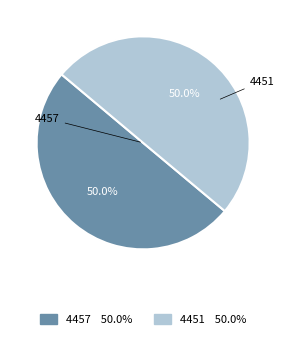

To the nearest percent, what is the combined percentage of 4451 and 4457?

100%